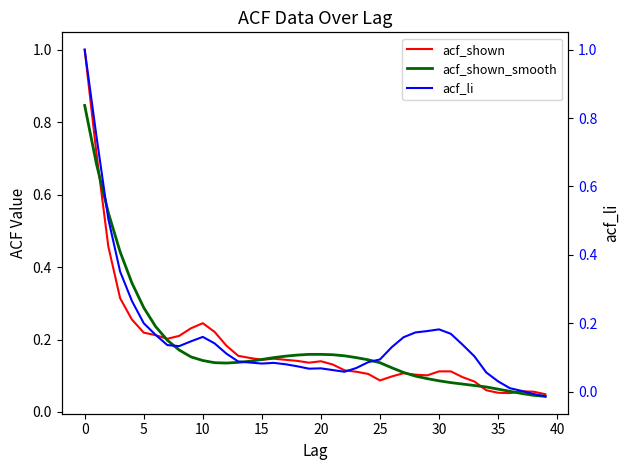

Which series has the widest spread of values?

acf_li